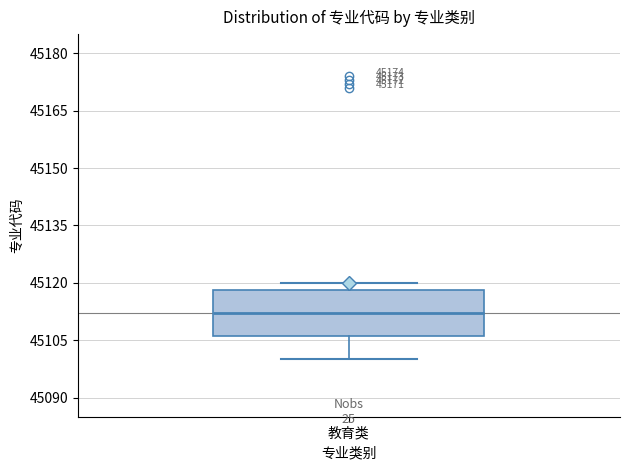

Transcribe this box plot: give where the median line is, the range the box spans, and where the two whiskers end, as read against the y-axis. The values are not printed on the chart, so give them approximately, as read against the axis.

median 45112, box 45106 to 45118, whiskers 45100 to 45120